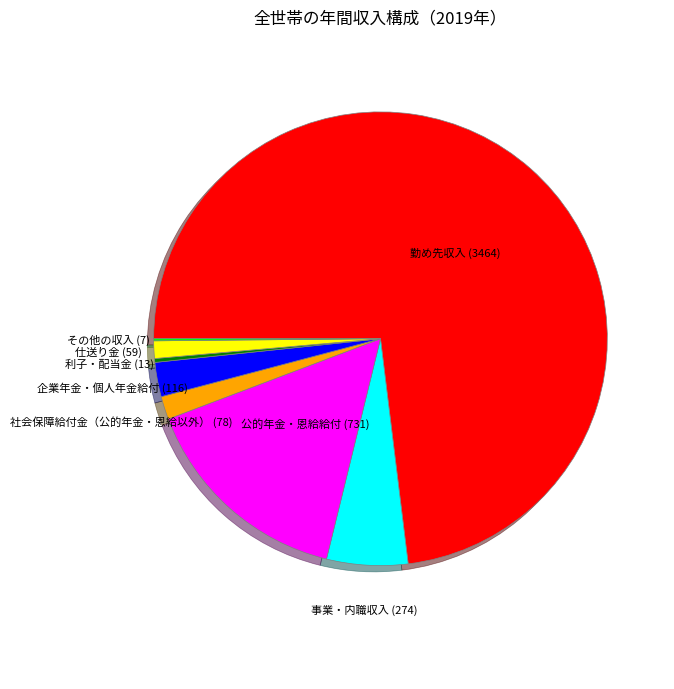

Count the number of slices in the pie.

8